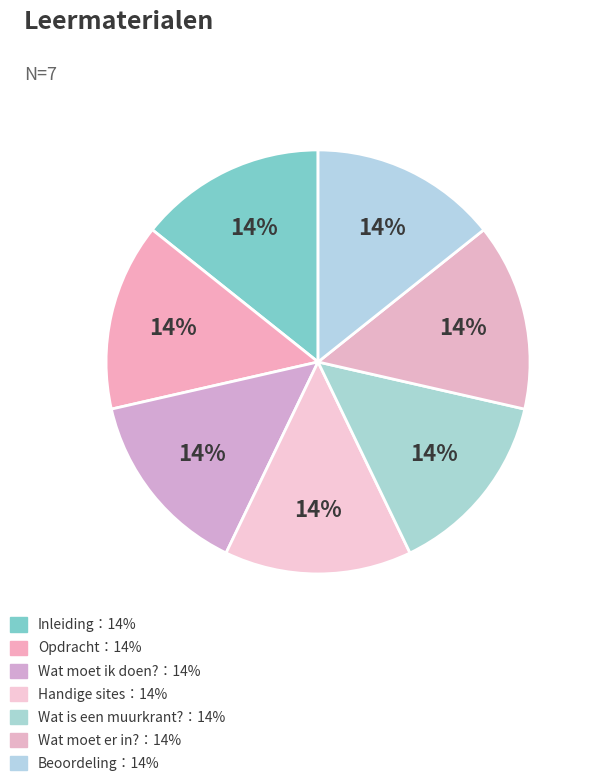

Is there a majority slice in this chart?

No